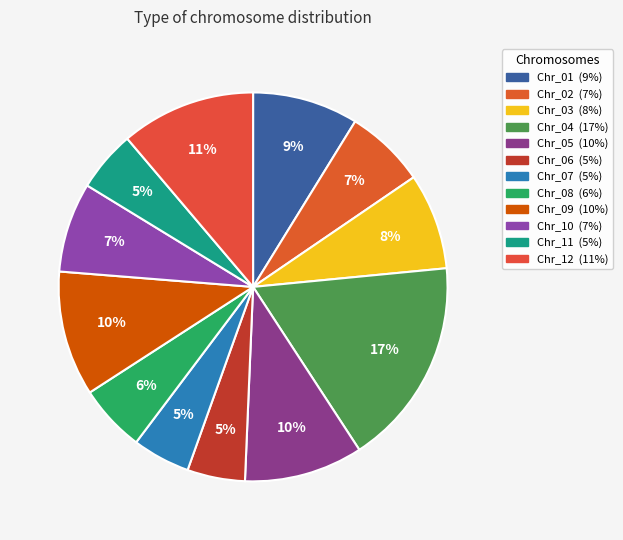

What percentage is NOT represented by Chr_04?

82.7%